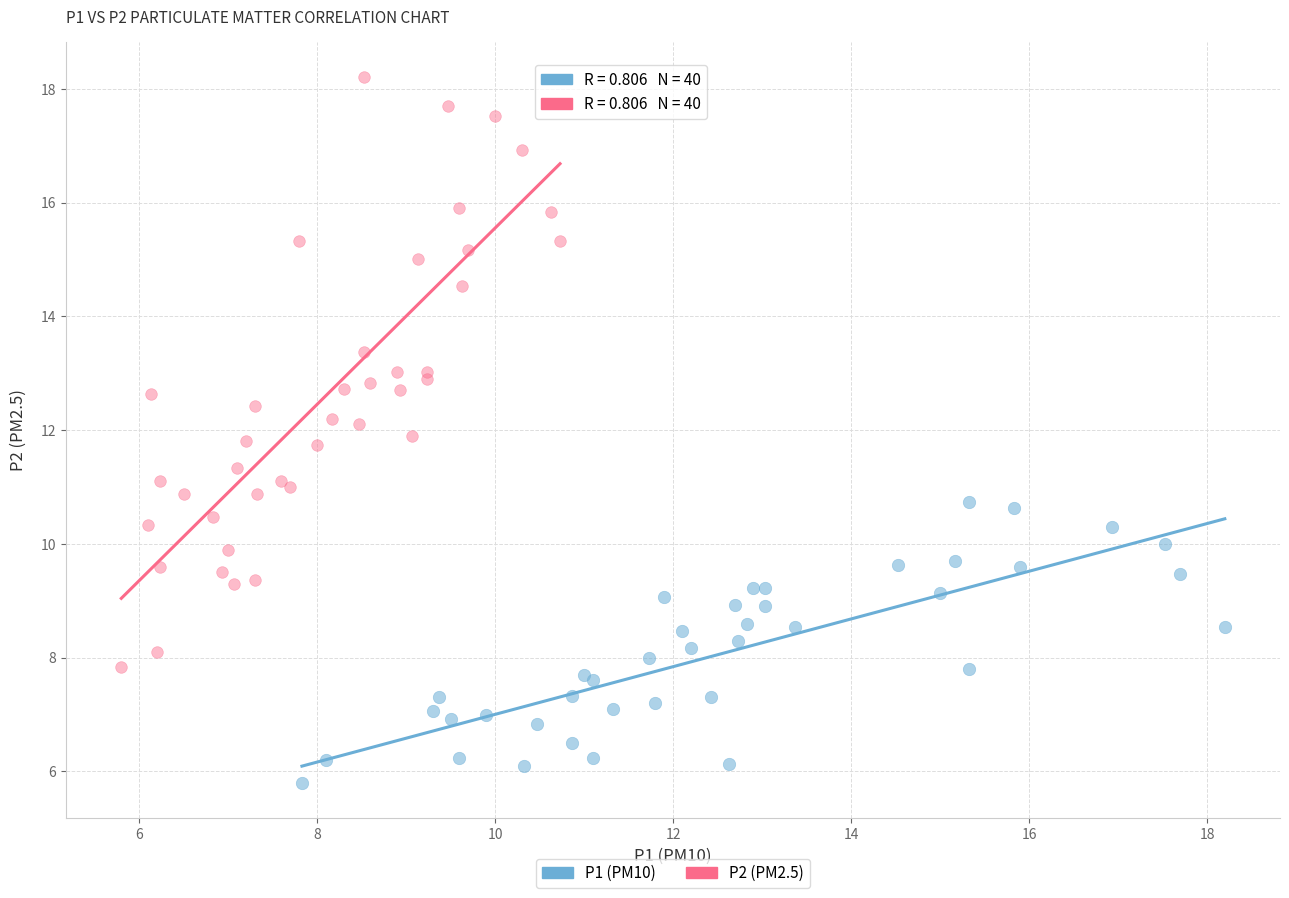

Which series has the largest Y range (max minus min)?

P2 (PM2.5)